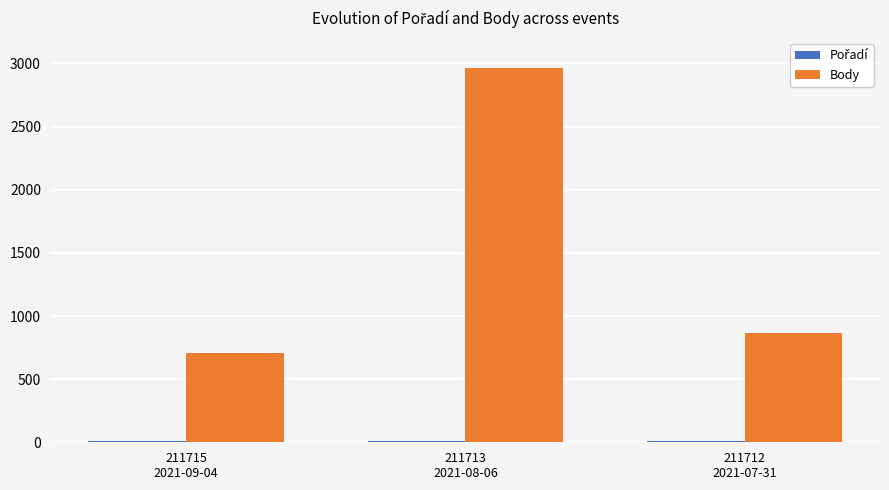

What is the sum of all Body values?

4540